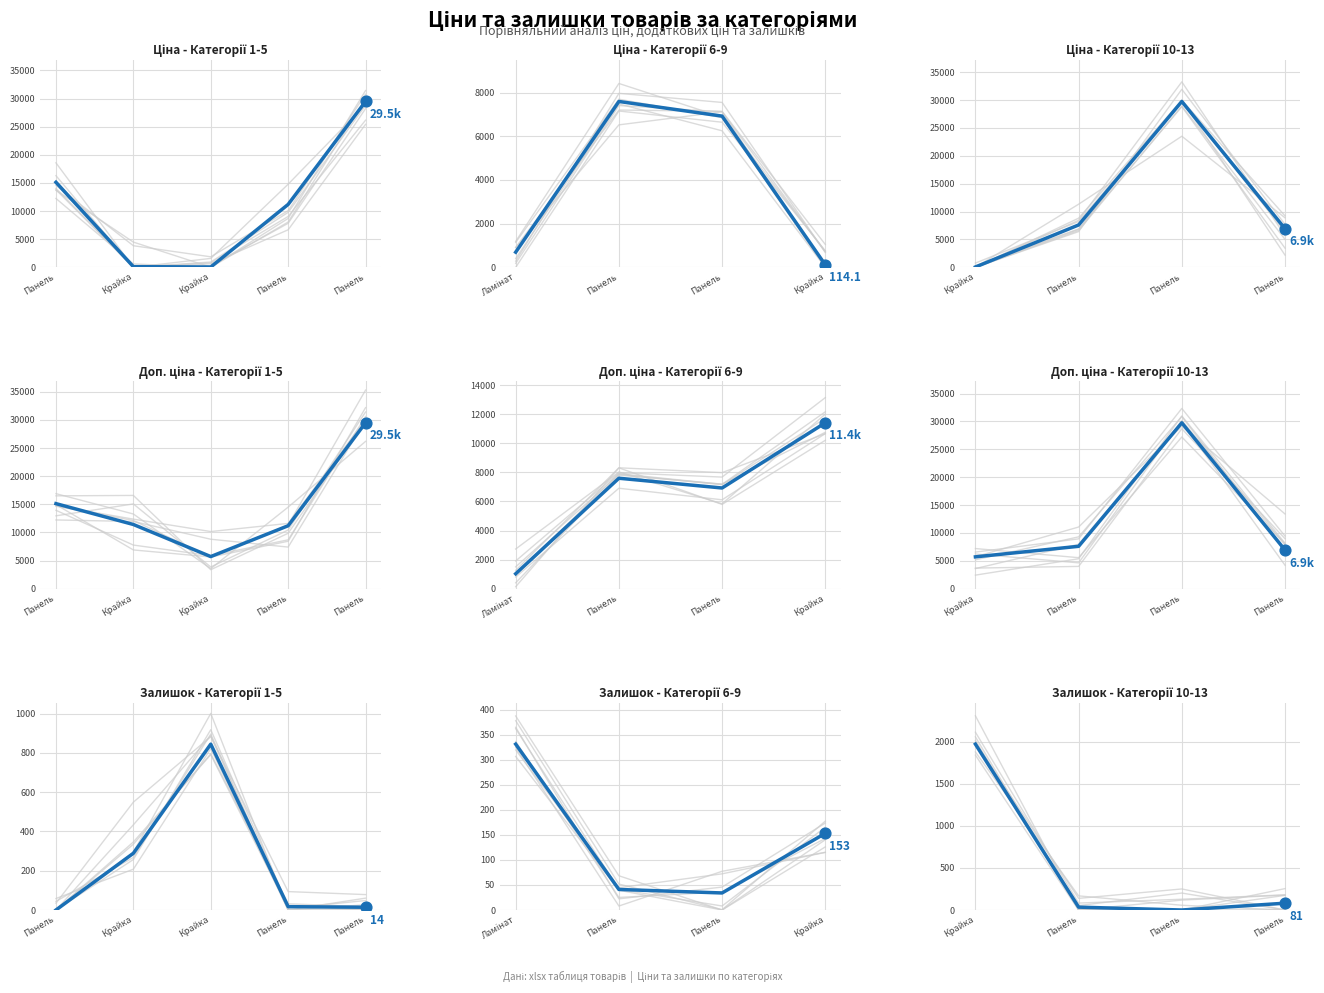

Is the value of Доп. ціна at Панель greater than the value of Ціна at Крайка?

Yes